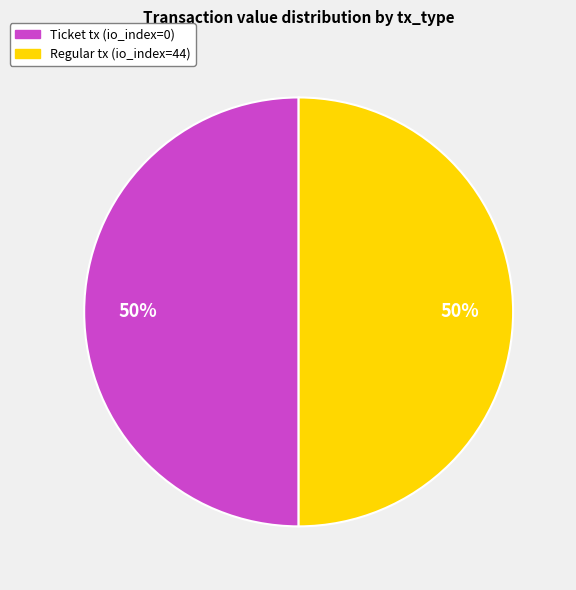

What is the ratio of the value at Regular tx (io_index=44) to the value at Ticket tx (io_index=0)?

1.0